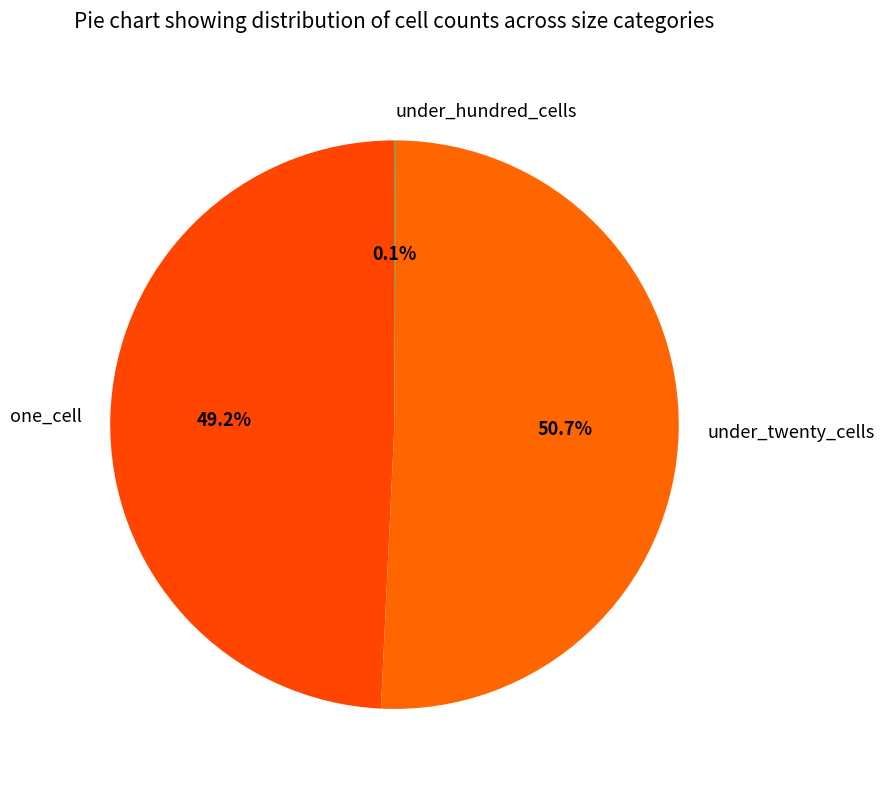

Which category accounts for the majority?

under_twenty_cells